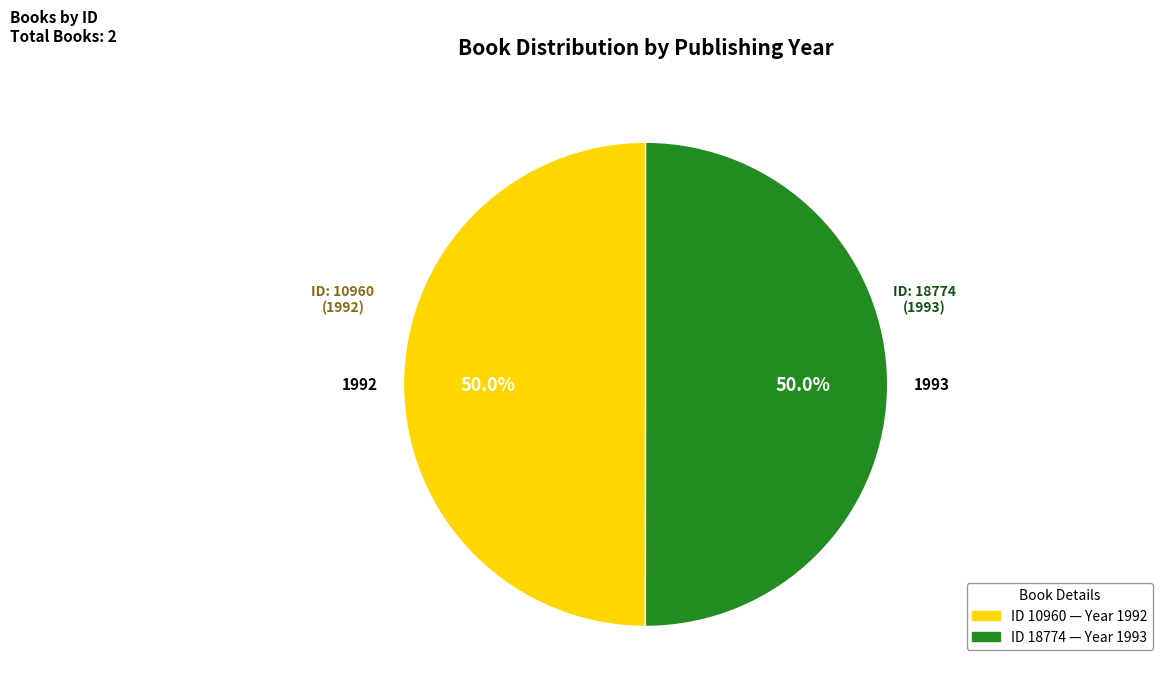

How many slices are in this pie chart?

2